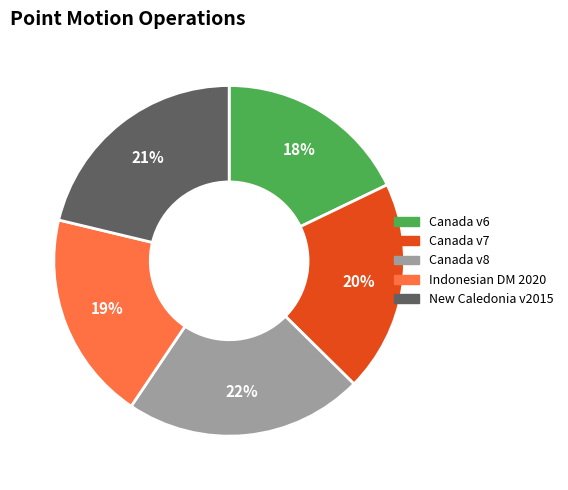

To the nearest percent, what is the average slice percentage?

20%